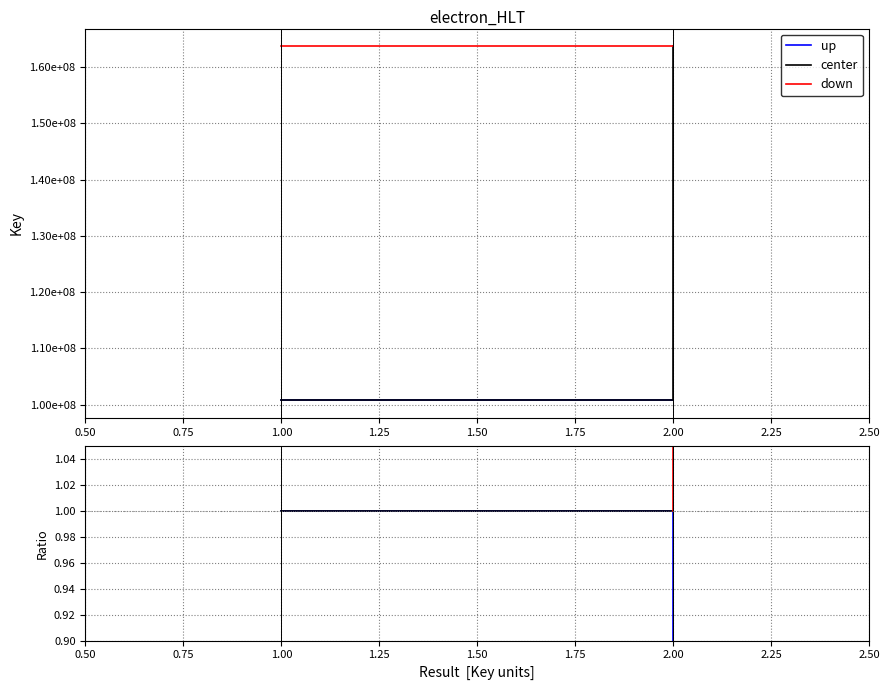

Which series has the largest total across all categories?

down